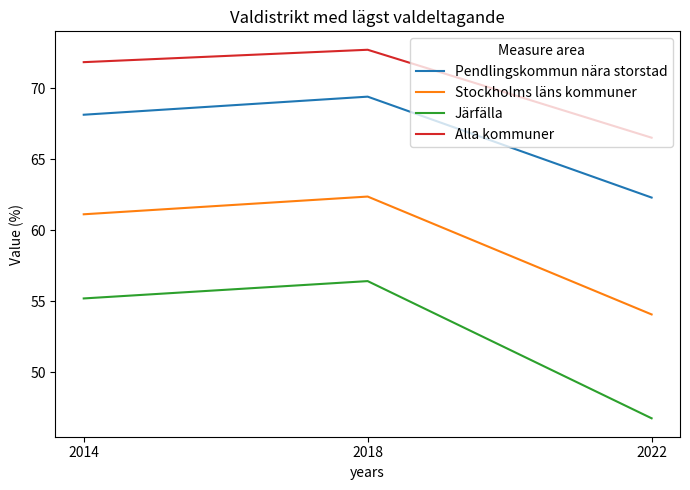

Reading right to left, what are all the values shown in this chart?

Pendlingskommun nära storstad: 62.3	69.4	68.1
Stockholms läns kommuner: 54.1	62.4	61.1
Järfälla: 46.8	56.4	55.2
Alla kommuner: 66.5	72.7	71.8